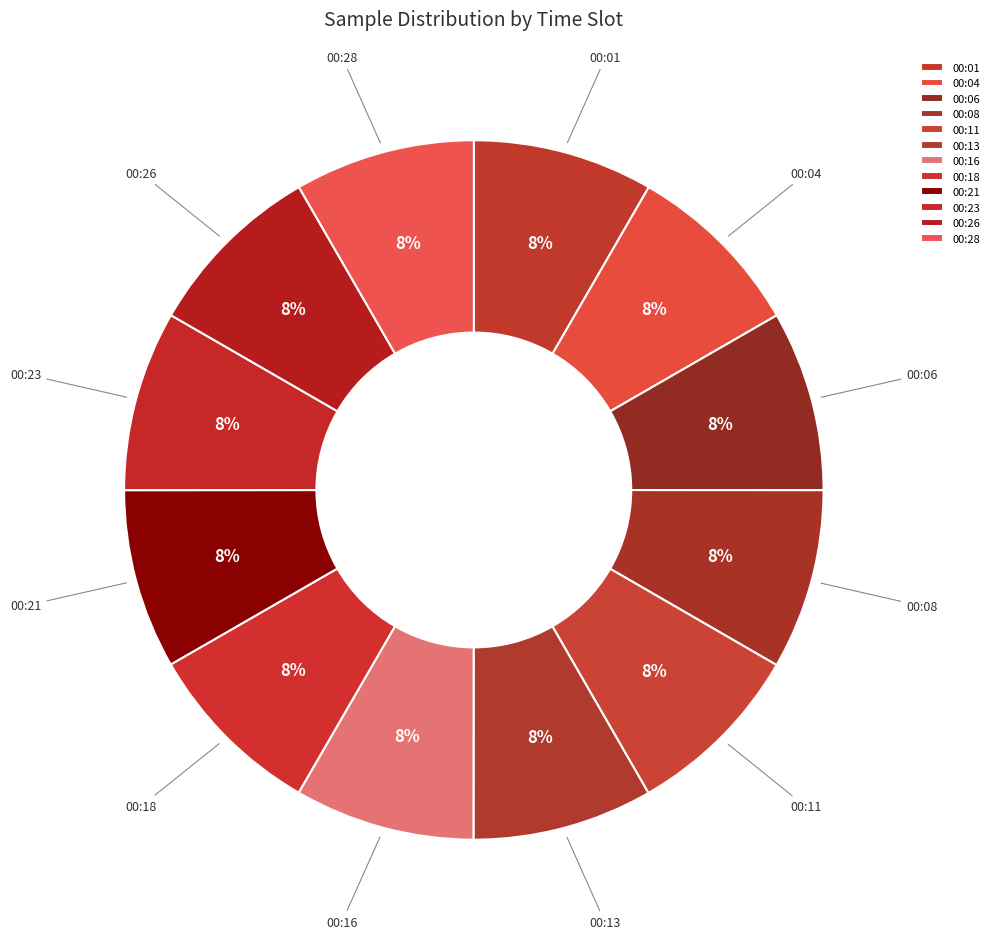

Is 00:08 the majority of the pie?

No